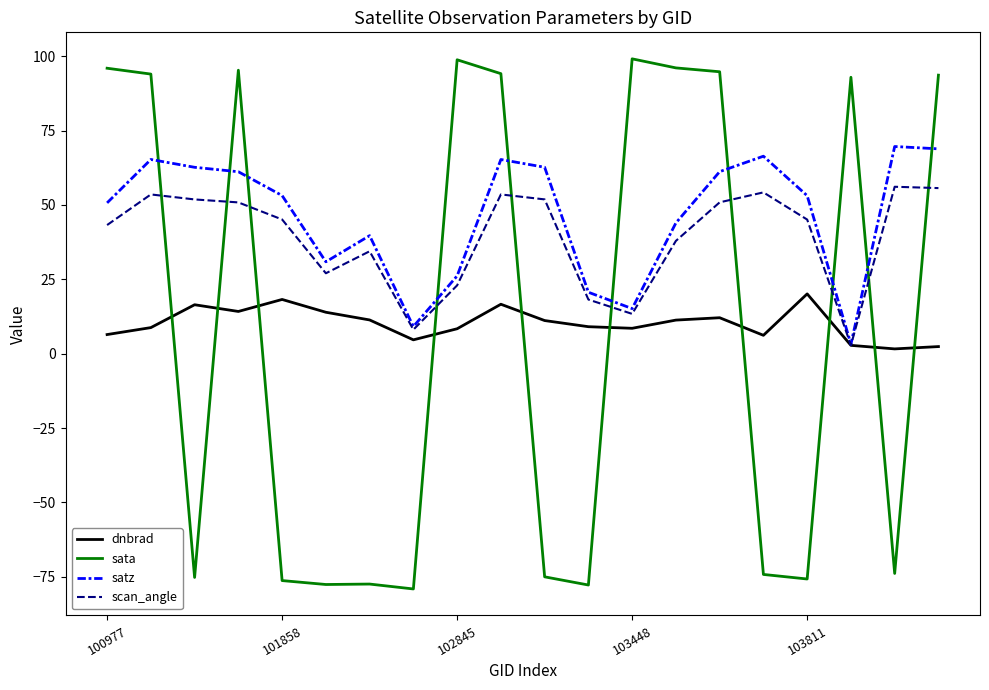

List the series in order of their peak value, lowest first.

dnbrad, scan_angle, satz, sata